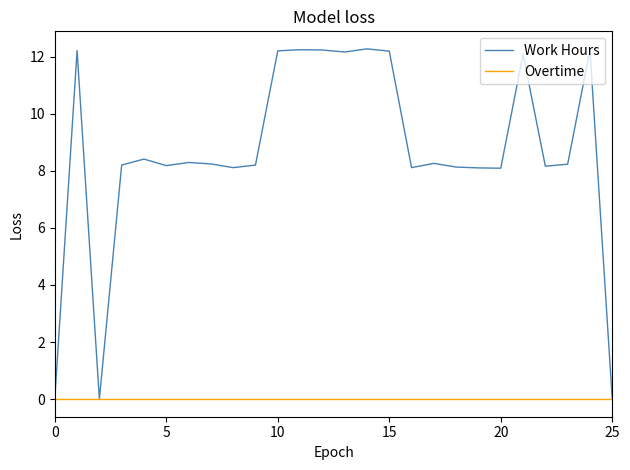

At how many categories does at least one series exceed 7?

23